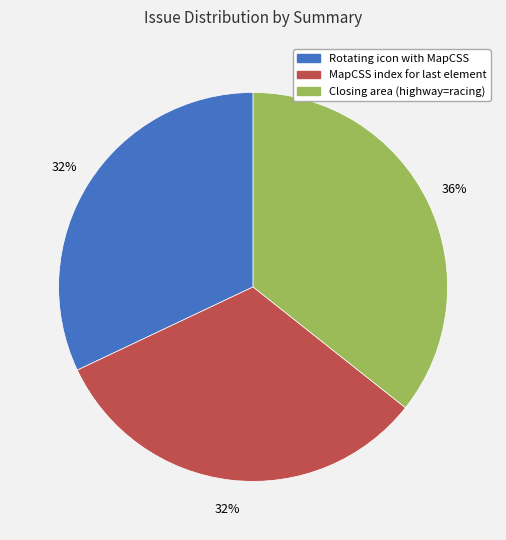

Count the number of slices in the pie.

3